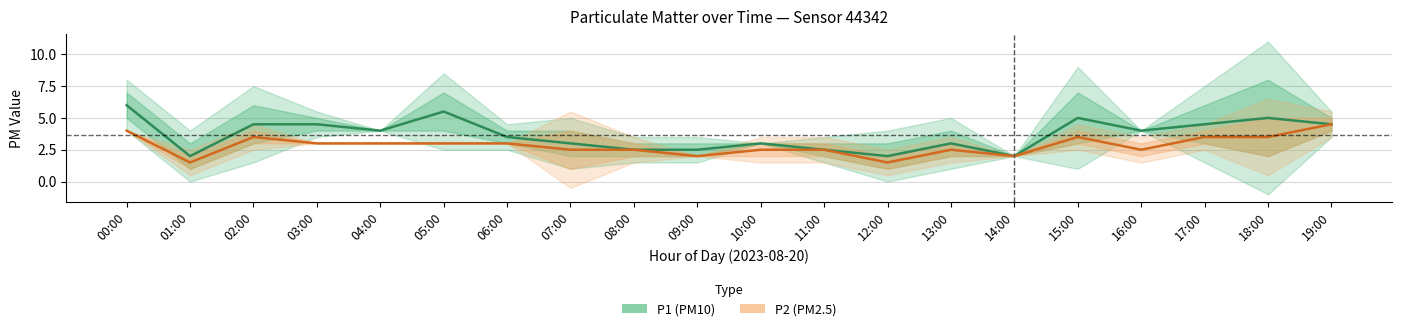

What value does the P1 (PM10) series have at 12:00?

2.0